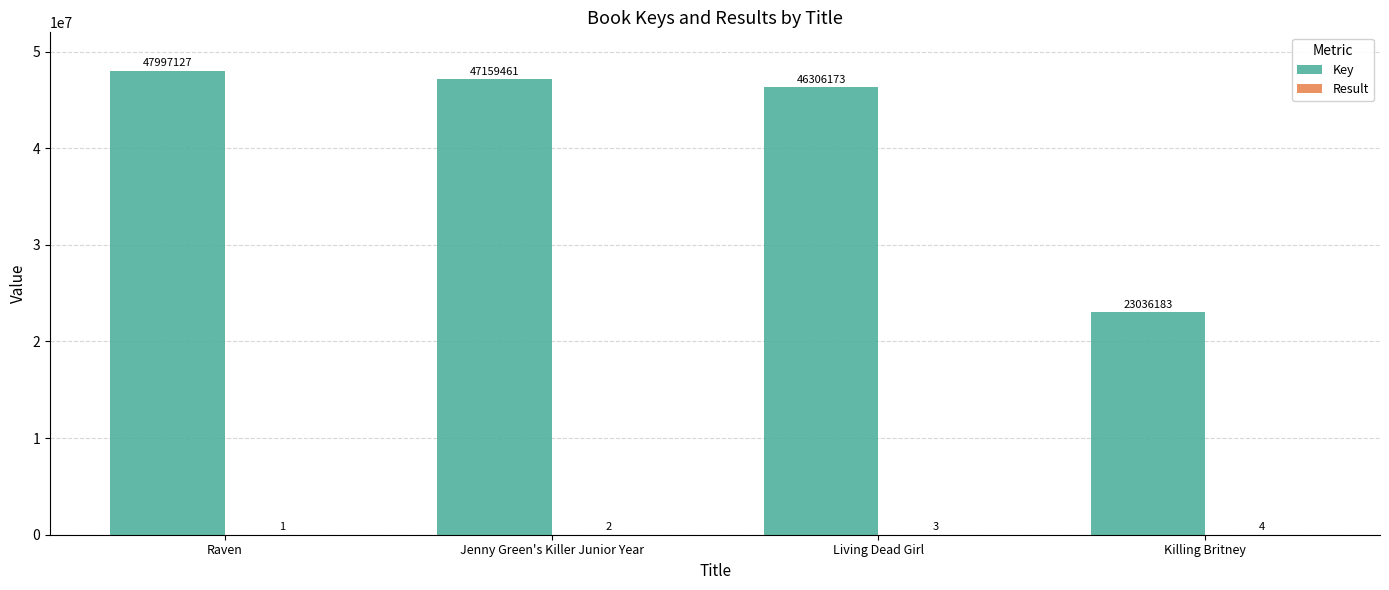

What is the sum of the Key values at Raven and Jenny Green's Killer Junior Year?

95156588